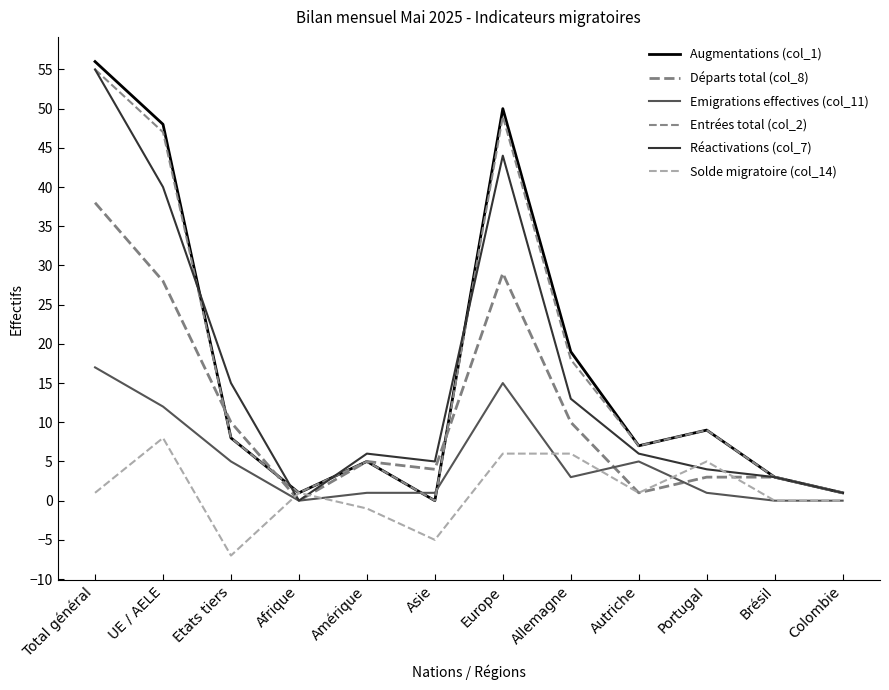

What is the sum of all Réactivations (col_7) values?

192